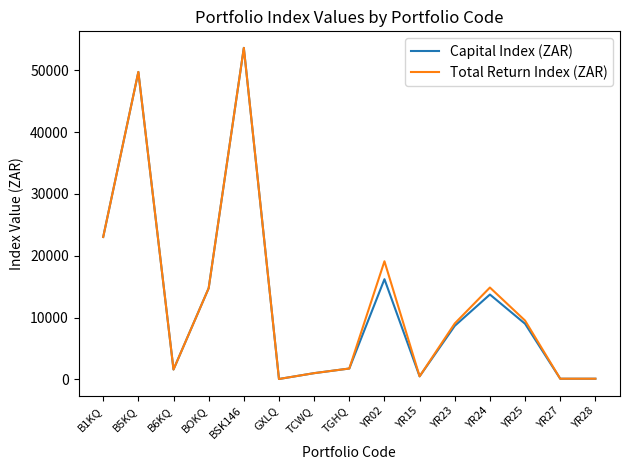

At which label is Capital Index (ZAR) closest to 26848?

B1KQ